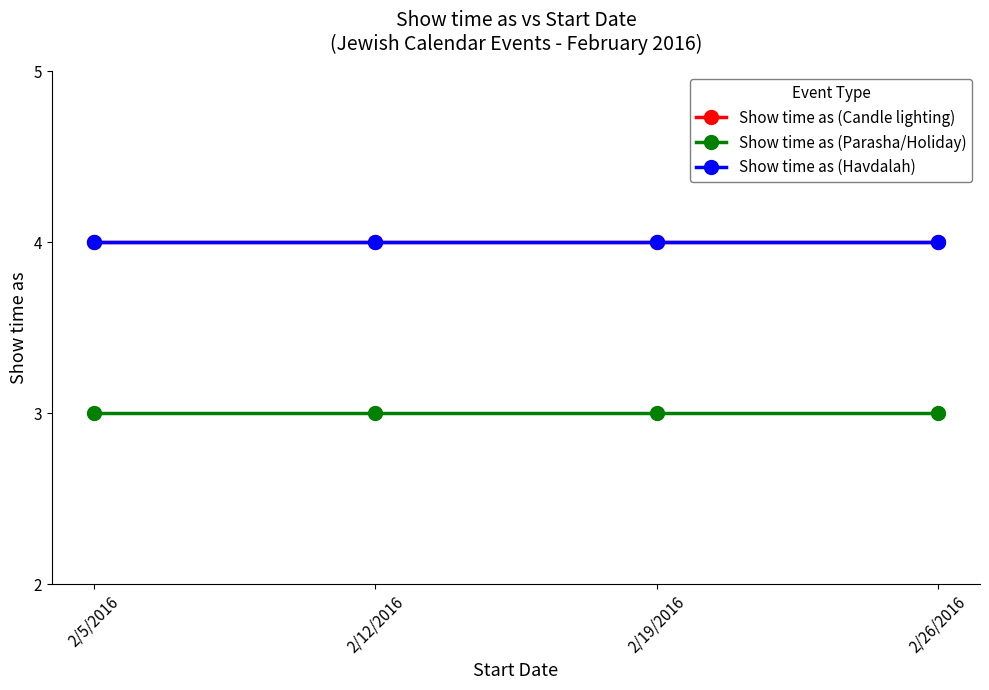

Does the chart have visible grid lines?

No